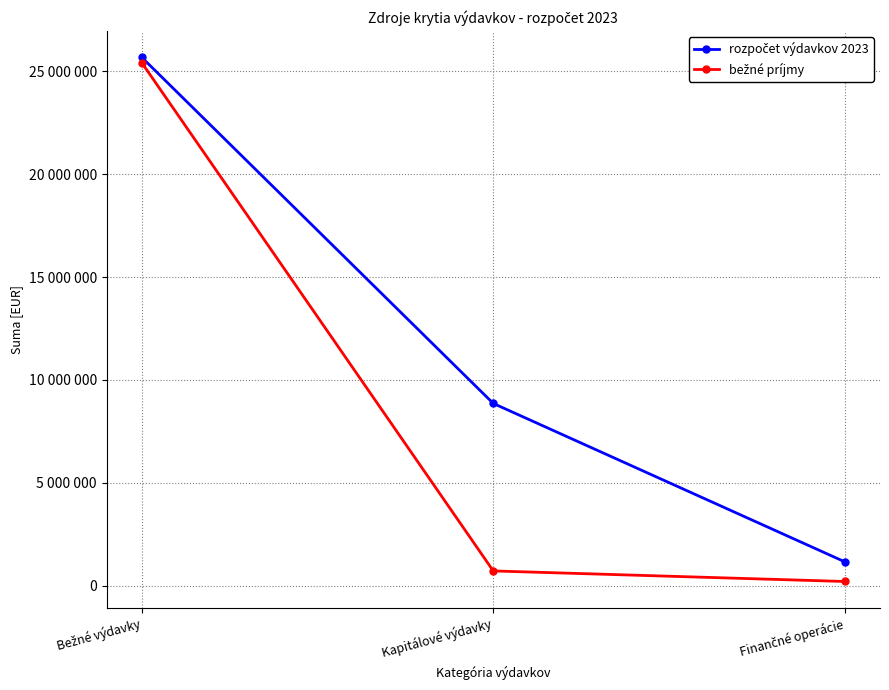

Does the chart have visible grid lines?

Yes